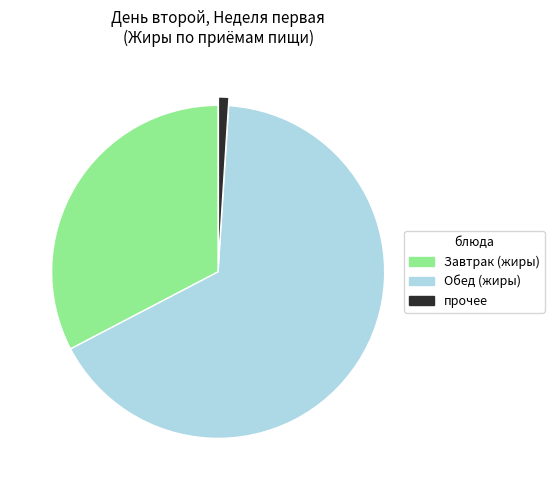

Is there any slice that represents more than half of the pie?

Yes